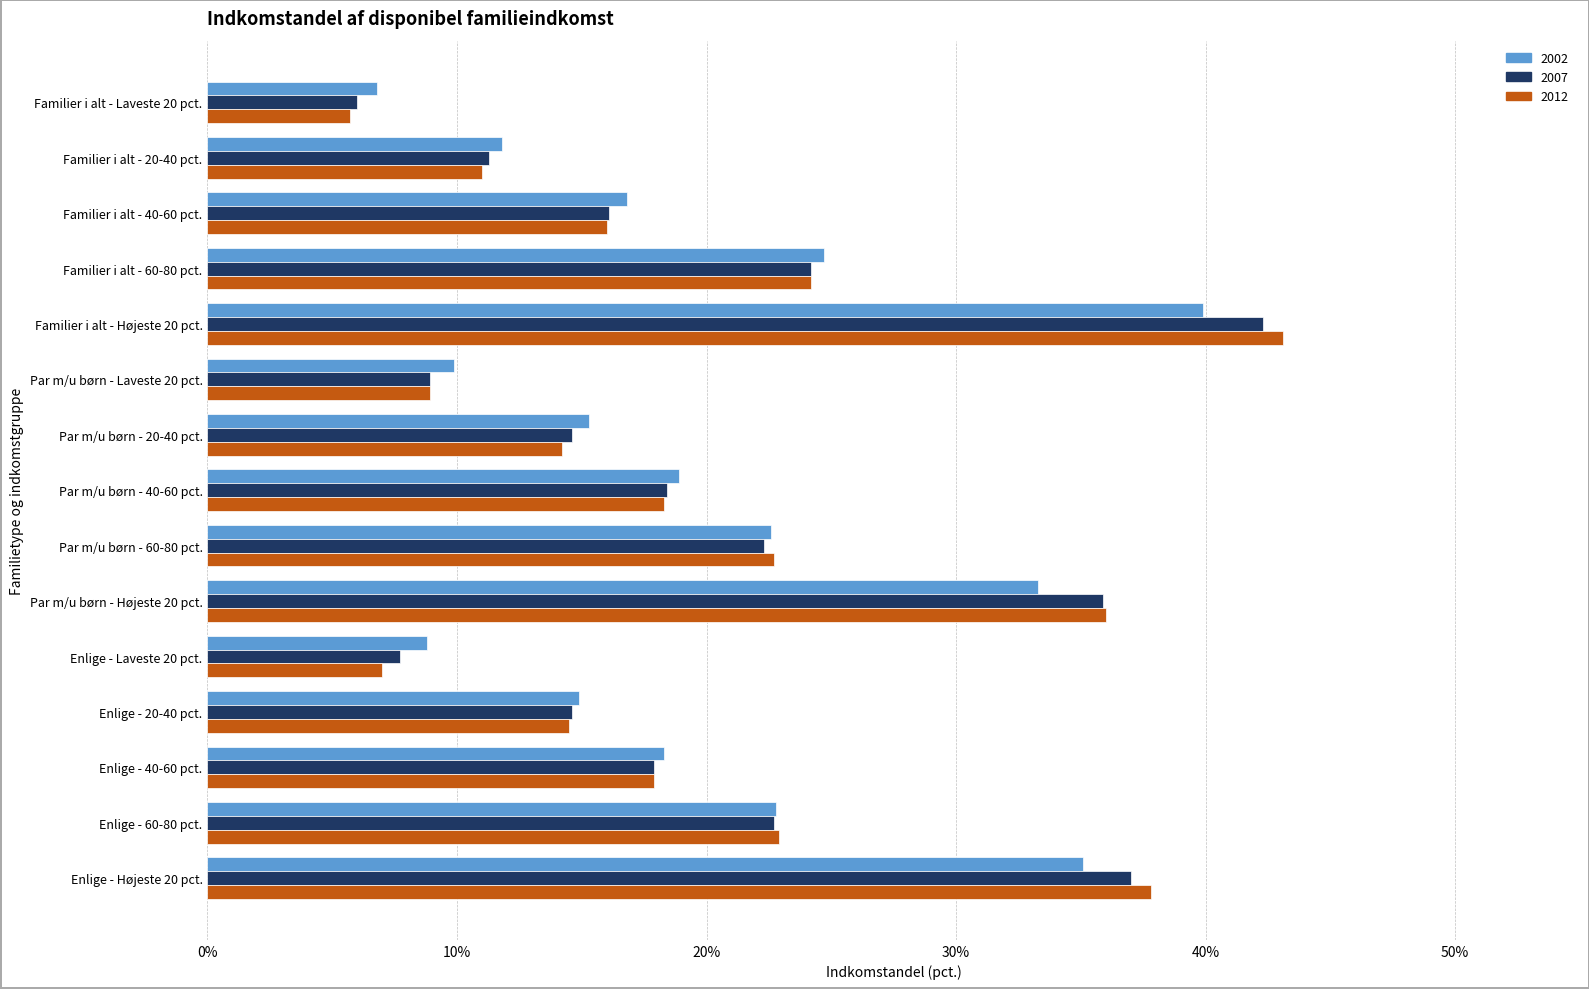

The 2012 series shows 38.2 at Par m/u børn - 60-80 pct.. True or false?

False